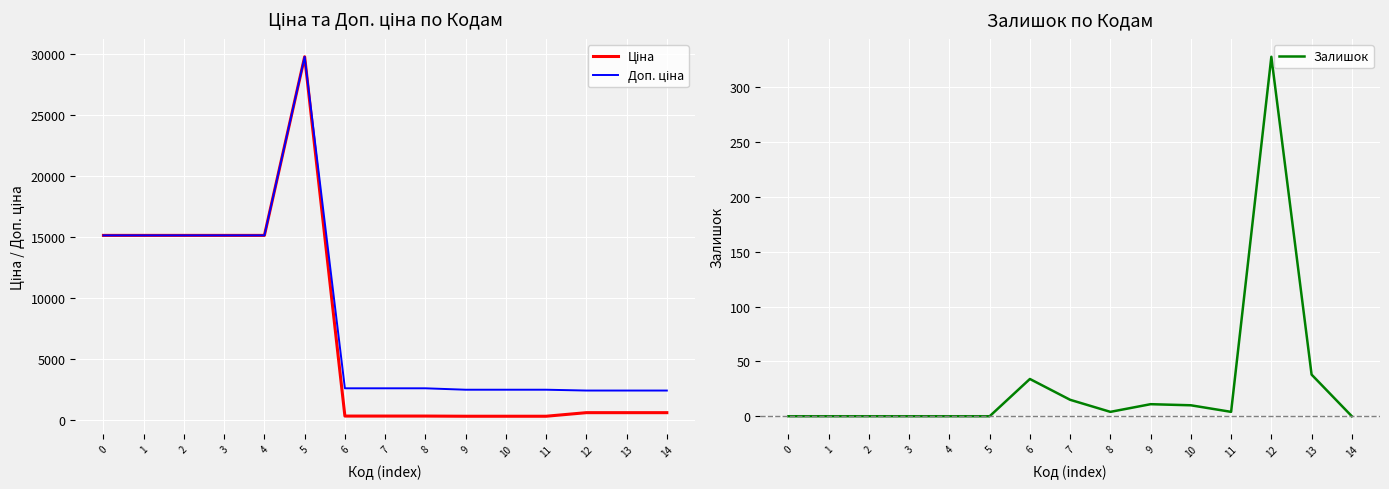

Reading right to left, list all the values displayed in this chart.

Ціна: 603.7	603.7	603.7	310.3	310.3	310.3	324.8	324.8	324.8	29747.2	15120.0	15120.0	15120.0	15120.0	15120.0
Доп. ціна: 2414.8	2414.8	2414.8	2482.4	2482.4	2482.4	2598.3	2598.3	2598.3	29747.2	15120.0	15120.0	15120.0	15120.0	15120.0
Залишок: 0.0	38.0	328.0	4.0	10.0	11.0	4.0	15.0	34.0	0.0	0.0	0.0	0.0	0.0	0.0